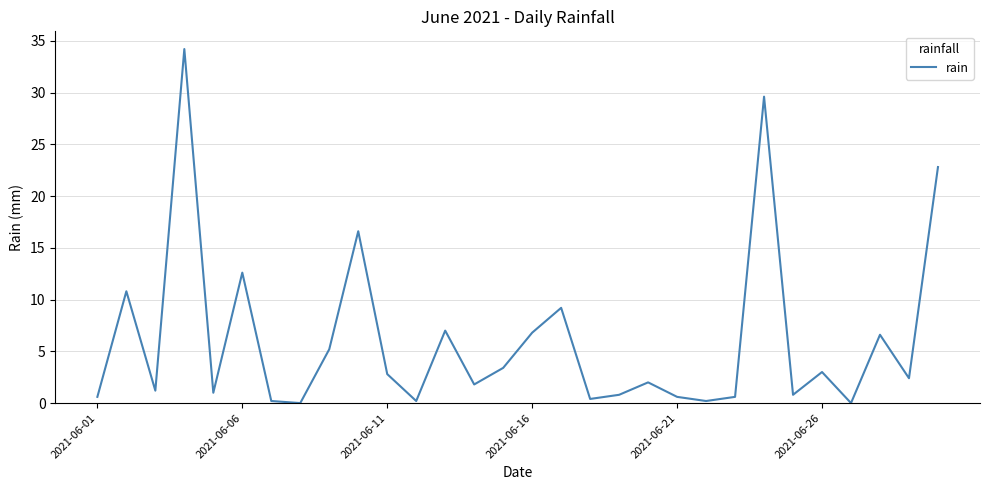

What is the greatest value displayed?

34.2